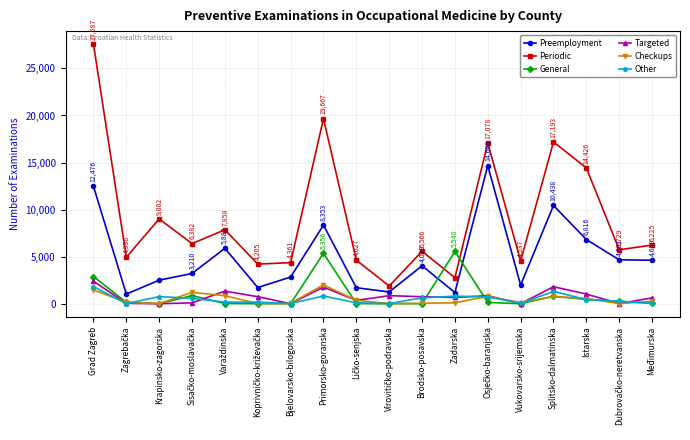

How many interior local peaks does the Periodic series have?

6